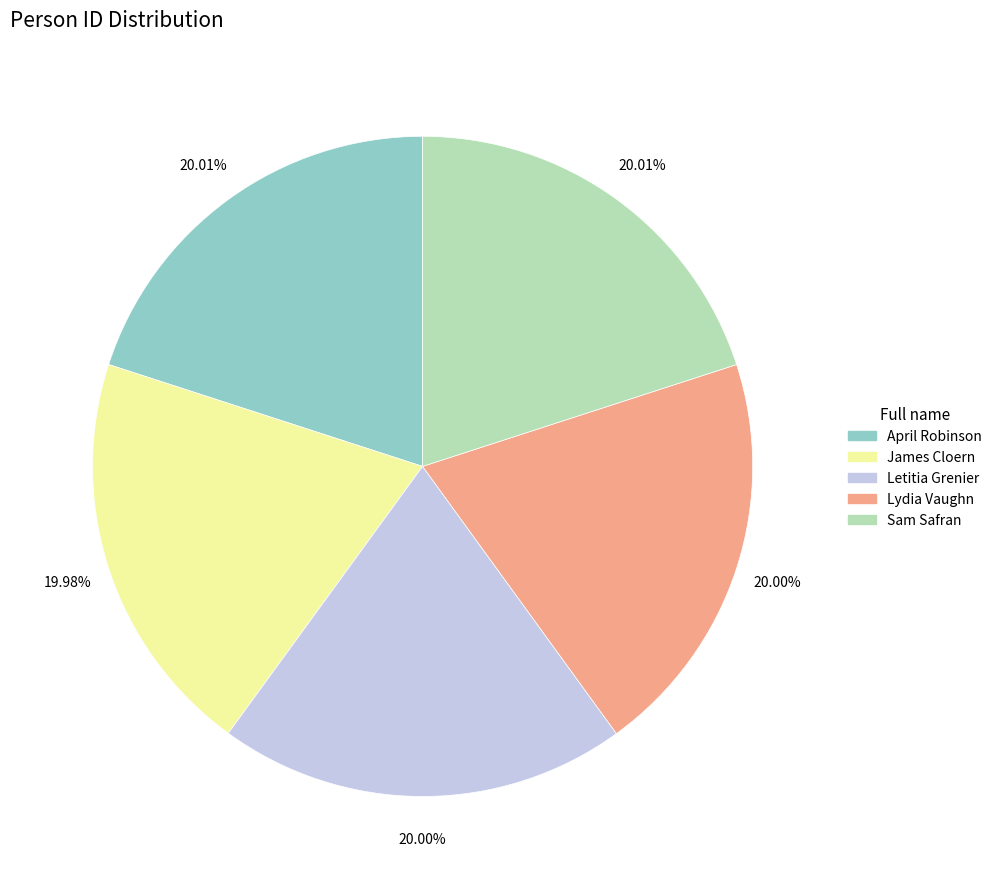

Do April Robinson and Lydia Vaughn together represent more than half of the pie?

No